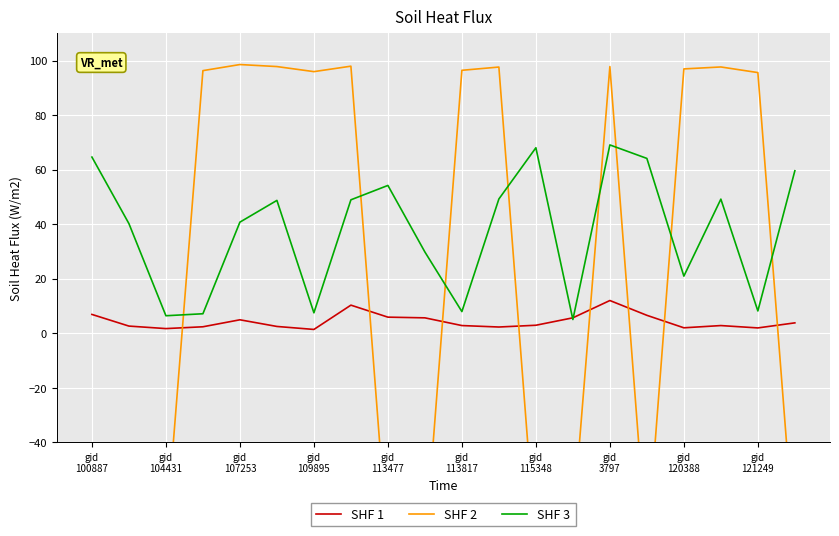

What are all the series names shown in the legend?

SHF 1, SHF 2, SHF 3